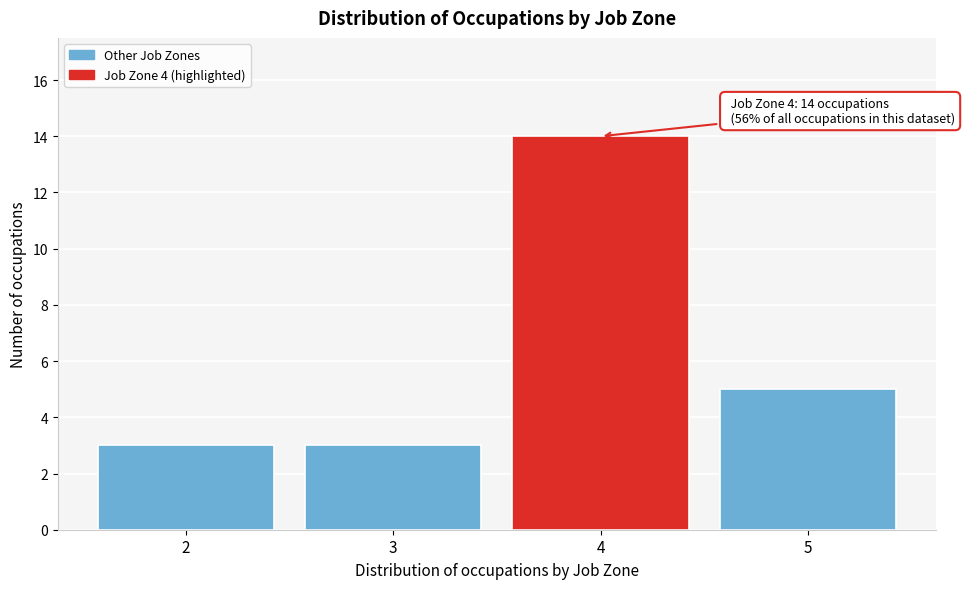

Reading left to right, extract all data points from this chart.

3	3	14	5